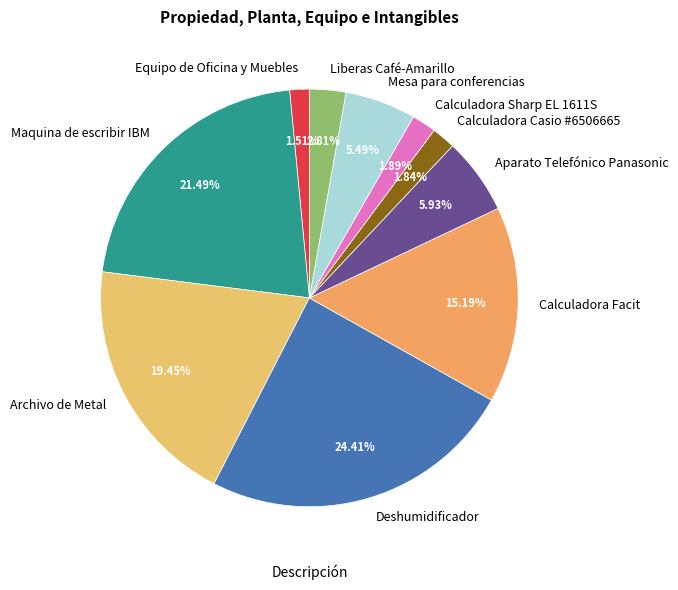

What portion of the pie excludes Mesa para conferencias?

94.5%